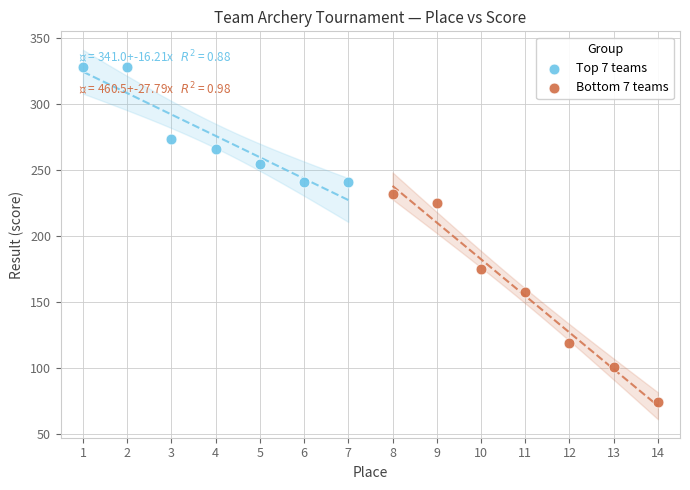

Which series reaches the minimum Y coordinate?

Bottom 7 teams